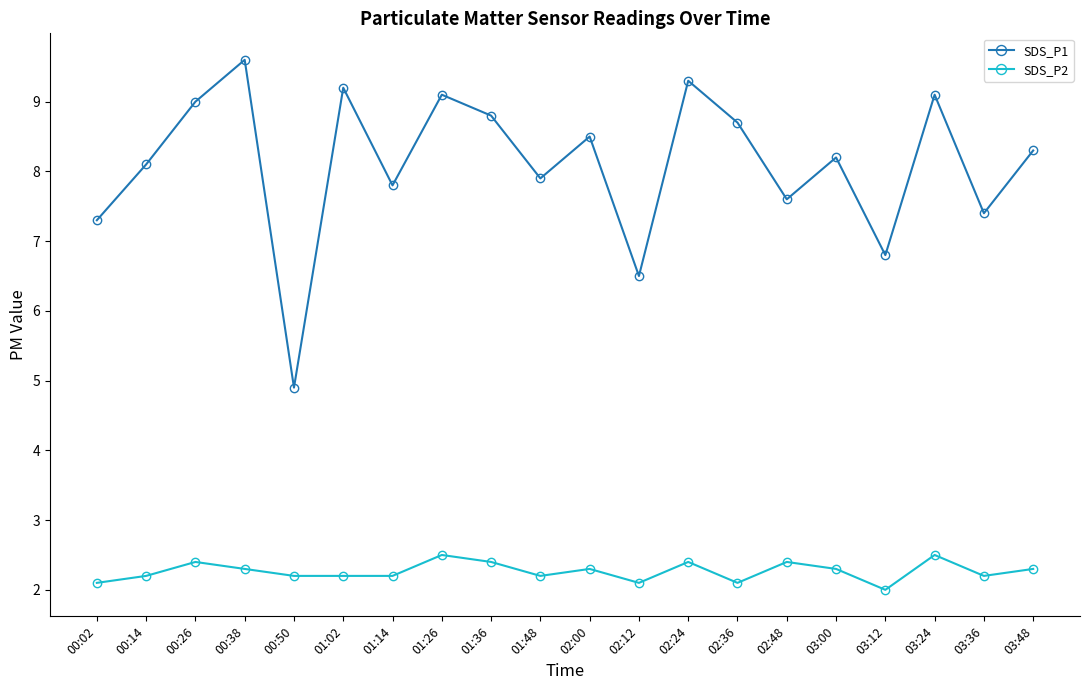

What is the difference between the highest and lowest values at 02:24?

6.9